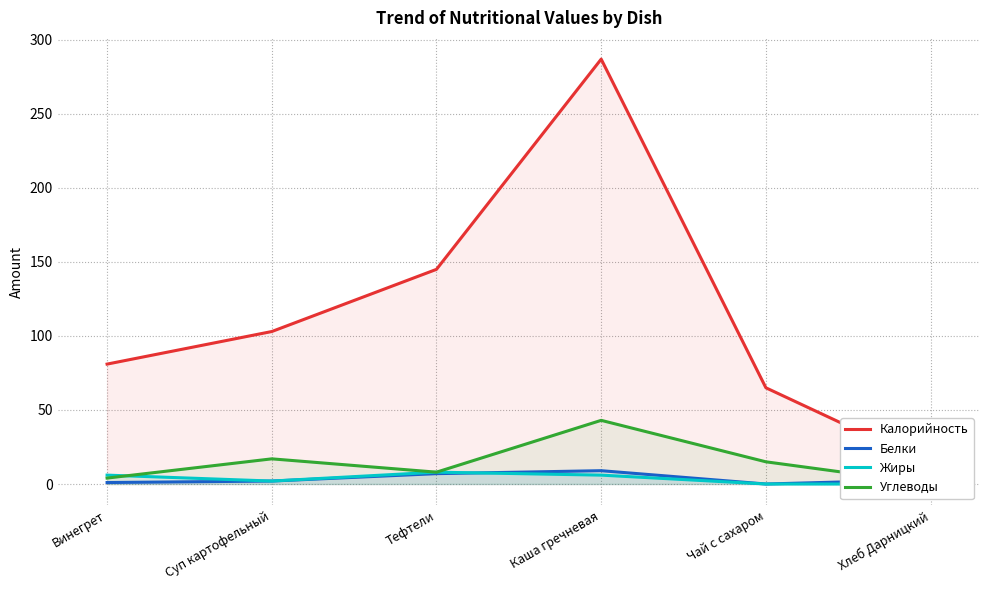

What is the highest value of the Углеводы series?

43